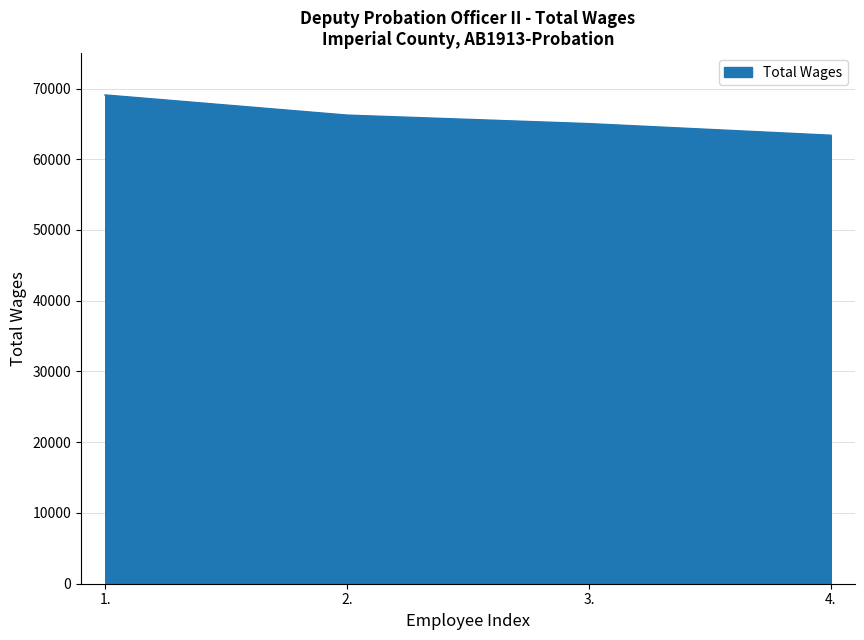

Approximately how many times larger is the value at 3. compared to 4.?

1.0